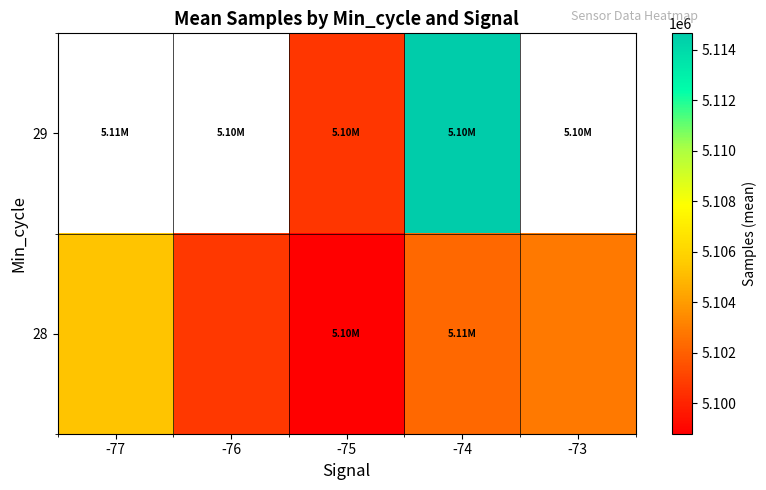

The 28 series shows 3524663.4 at -73. True or false?

False